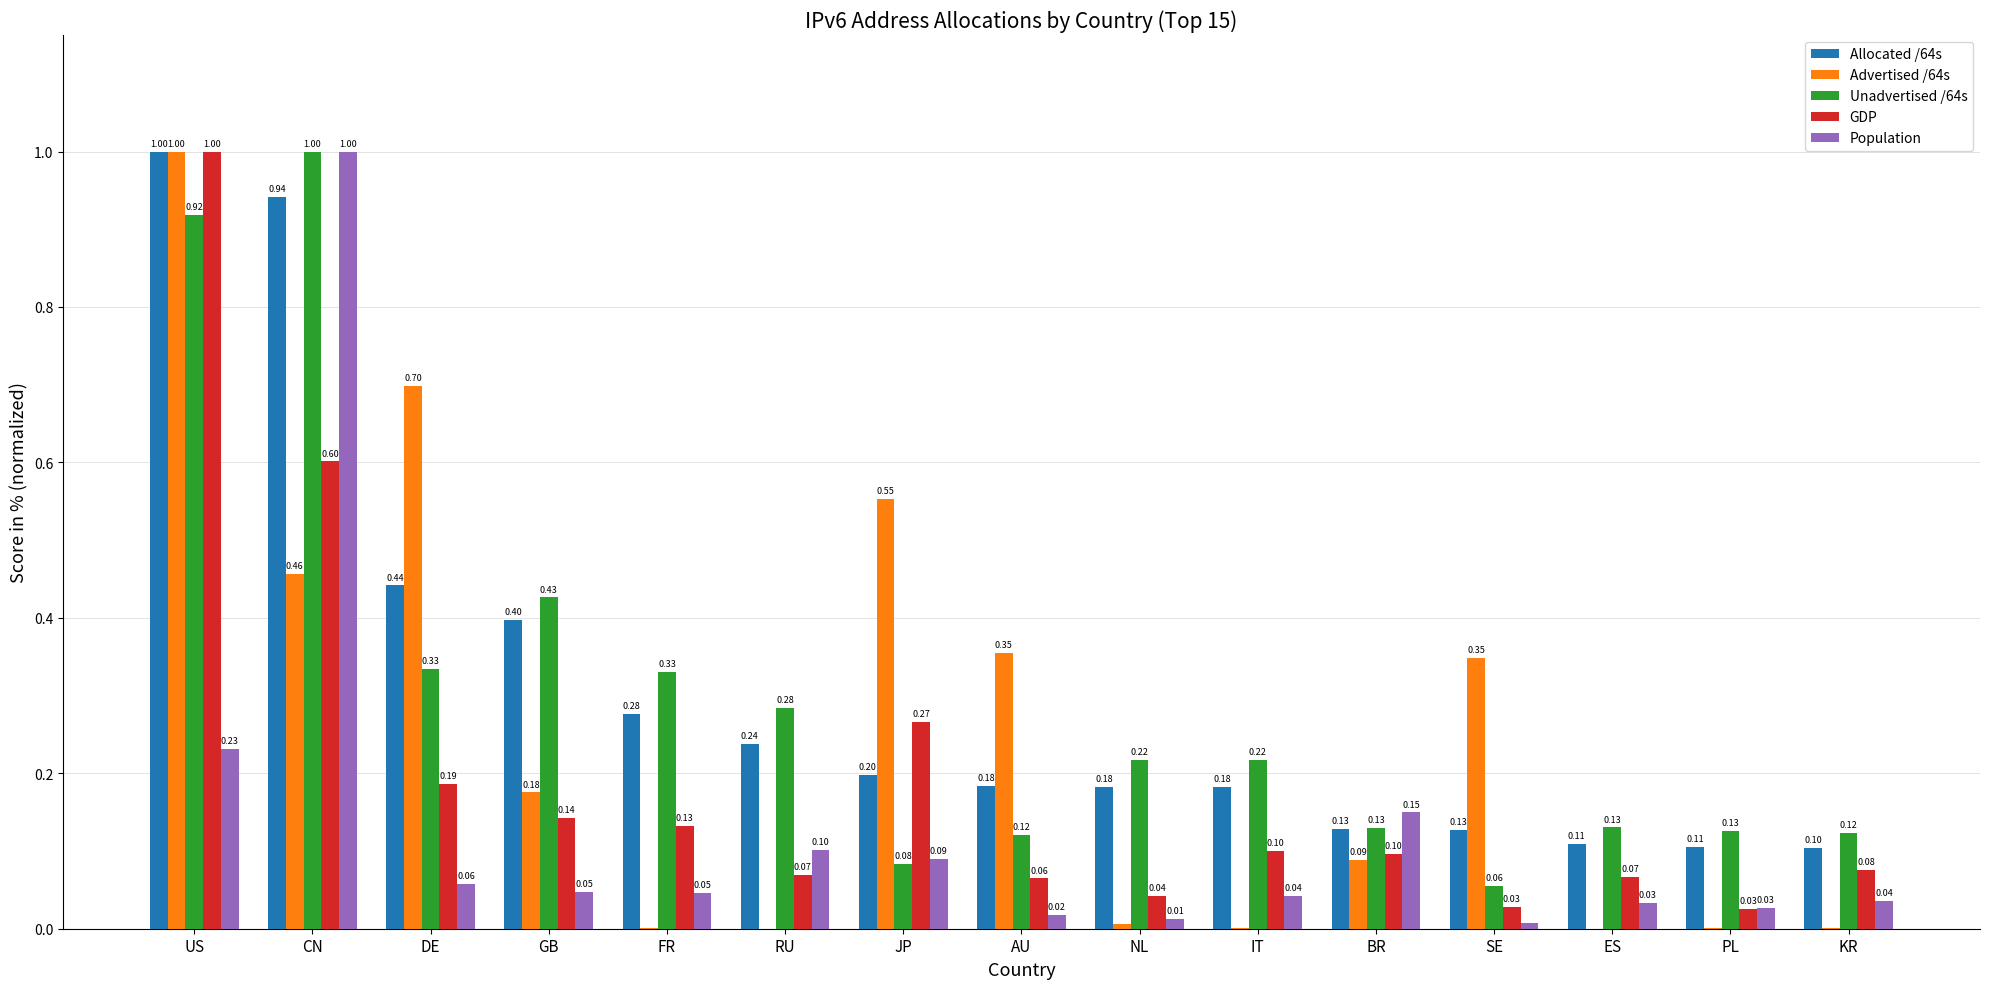

Which series has the largest total across all categories?

Allocated /64s